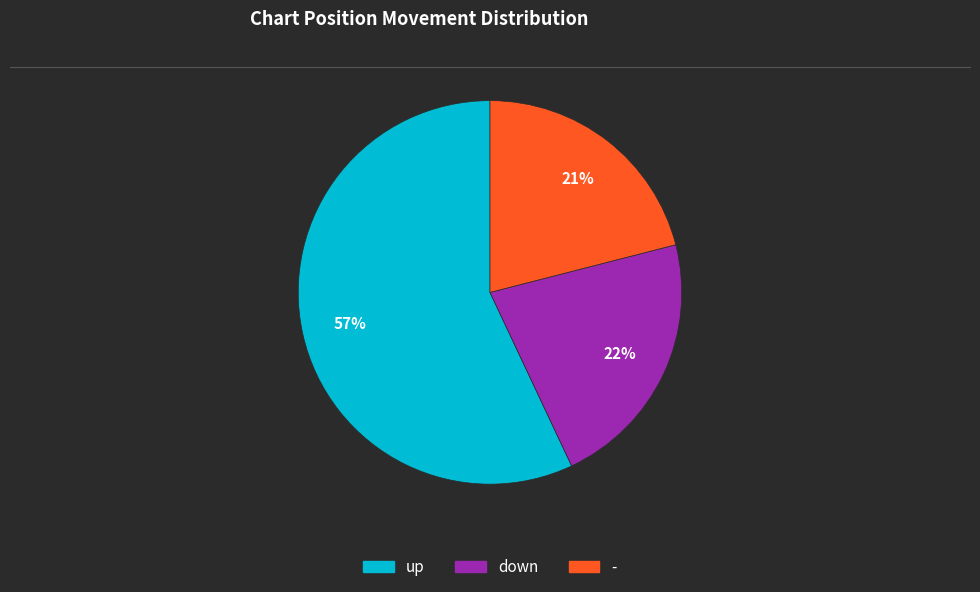

Which category has the biggest portion of the pie?

up